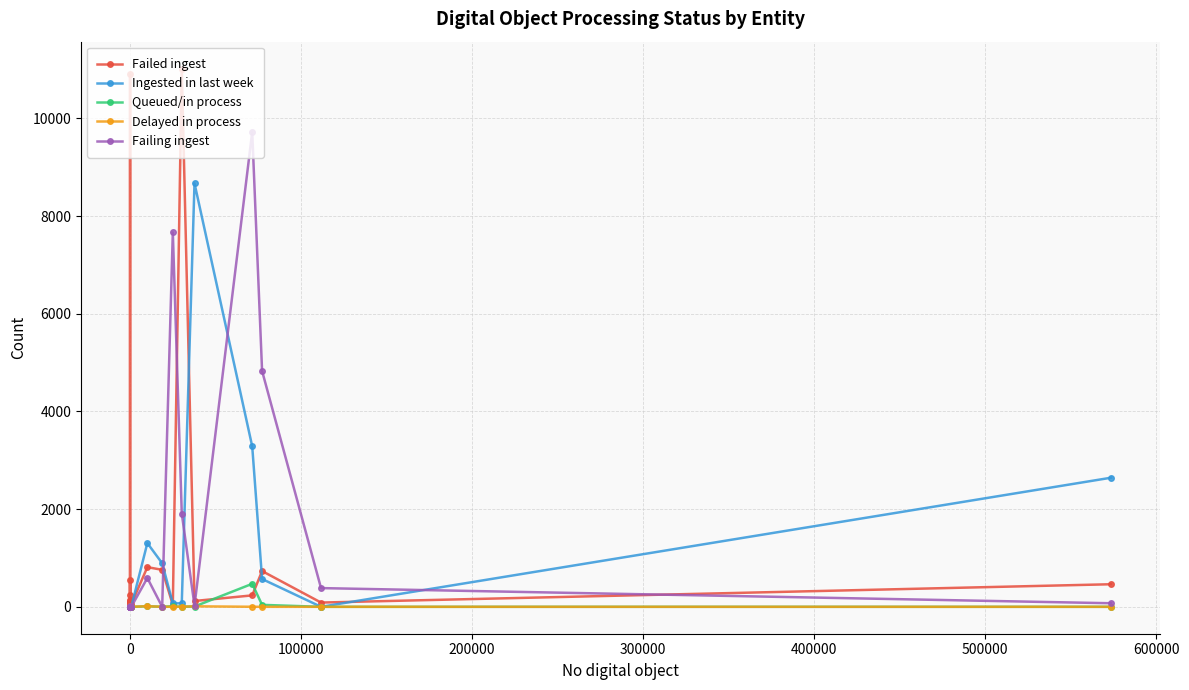

How many lines are shown in the chart?

5